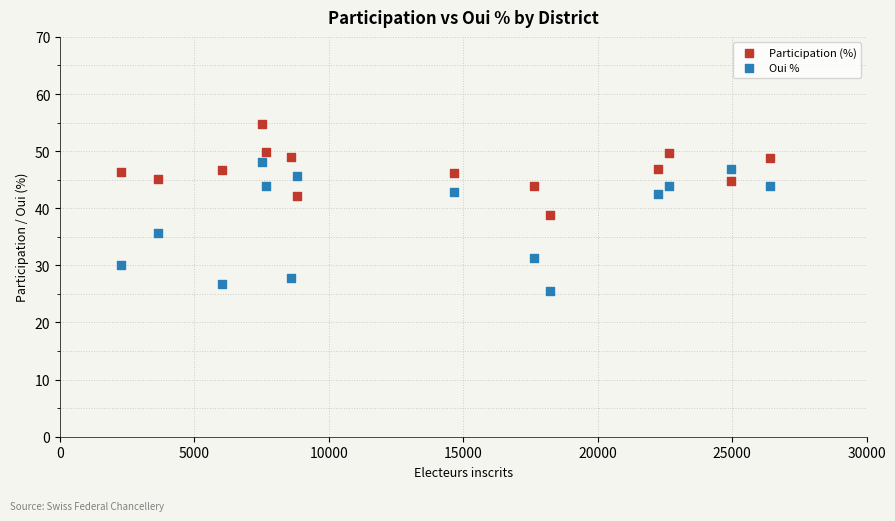

Across all series, what Y value is closest to 40?

38.8